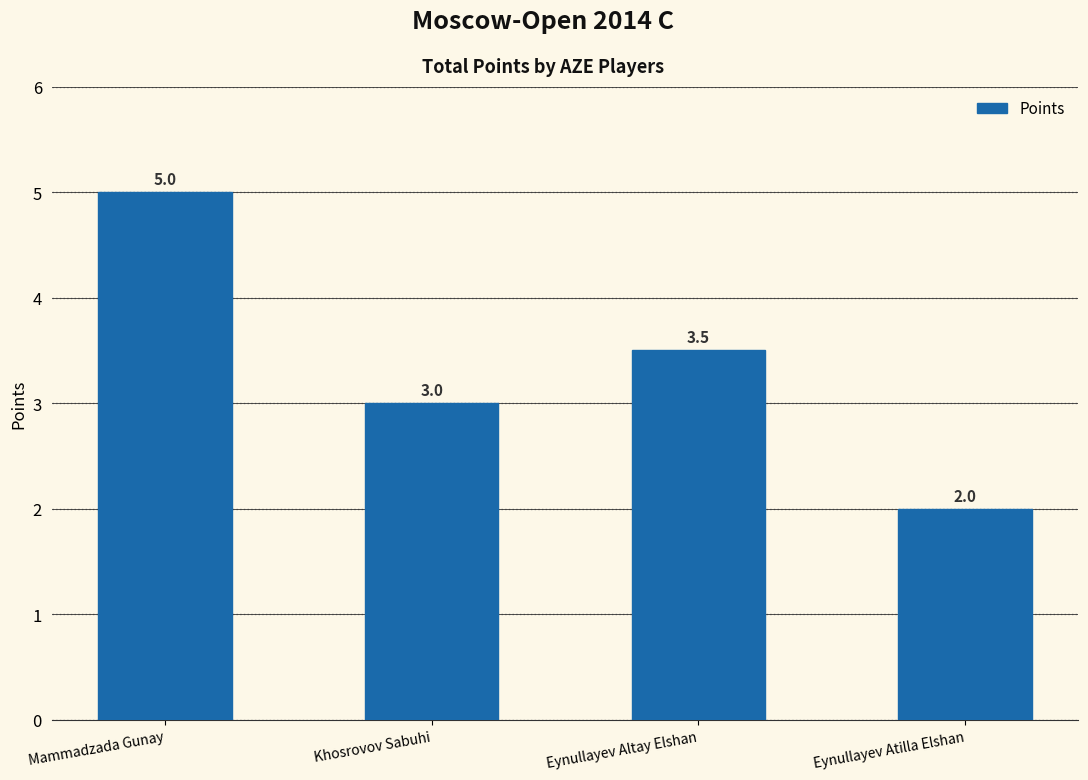

Count the number of data series in this chart.

1